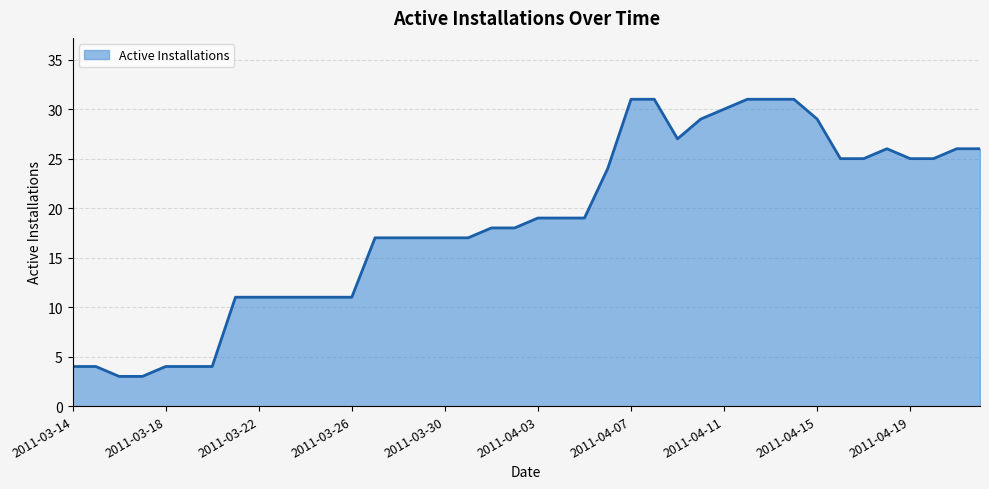

What is the difference between the maximum and minimum values?

28